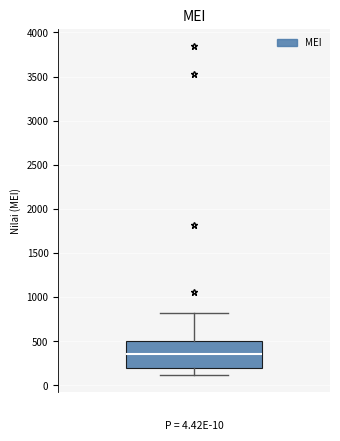

Where is the lower edge of the box on the y-axis? The values are not printed on the chart, so give them approximately, as read against the axis.

200